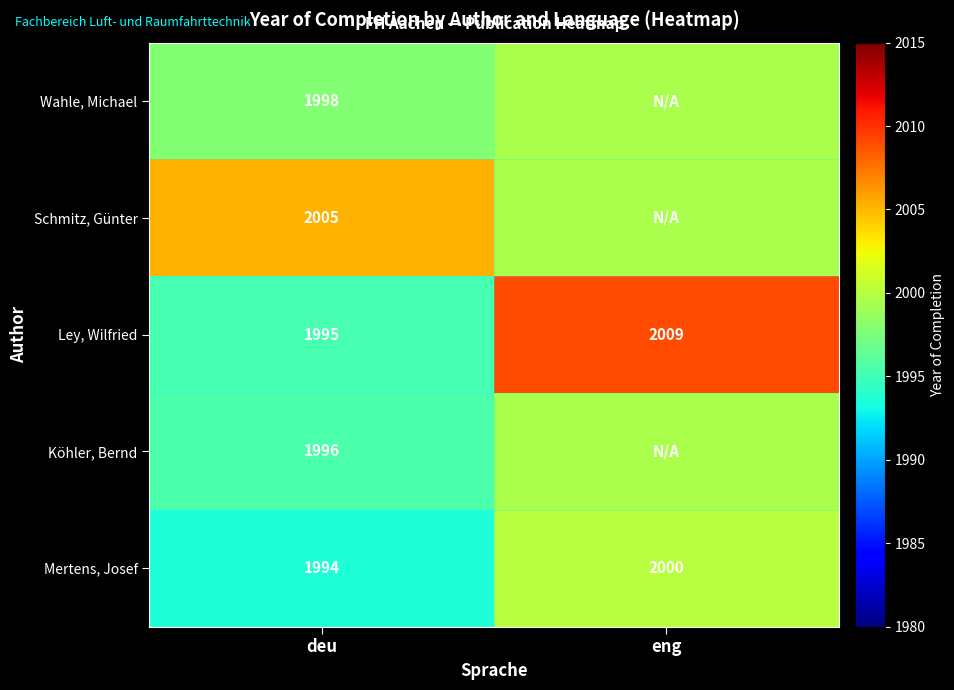

List the labels in order of Mertens, Josef value, smallest first.

deu, eng